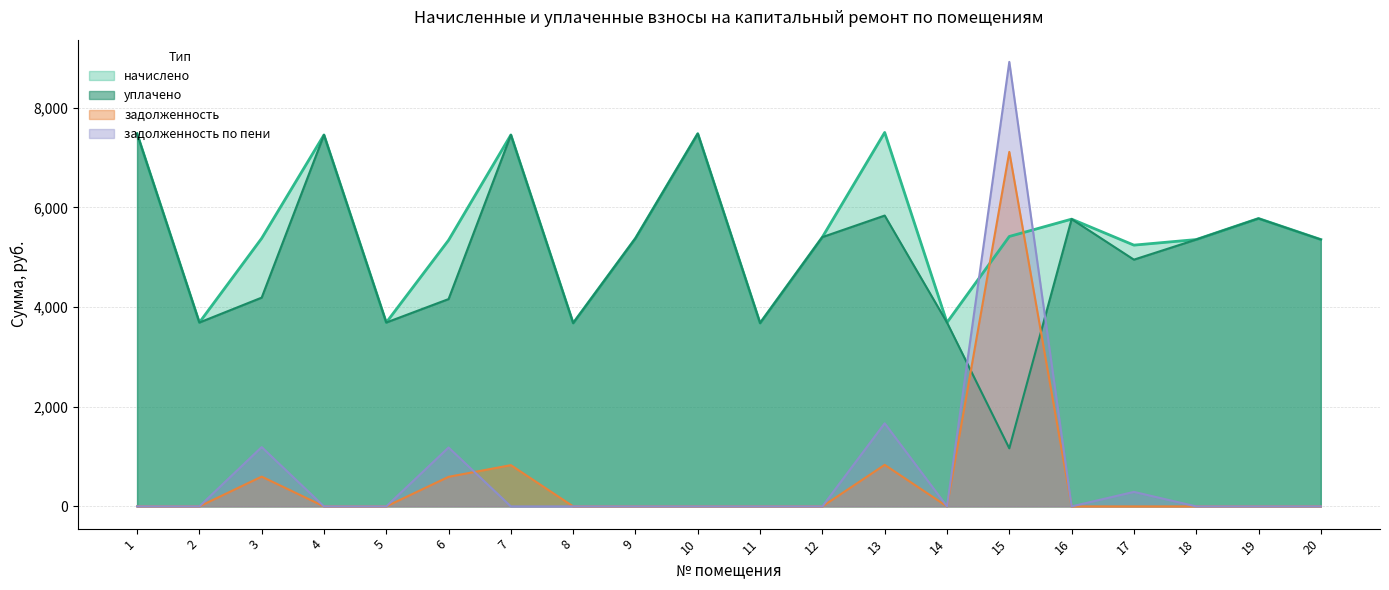

What is the value of the уплачено point at the 4th from the left?

7452.0